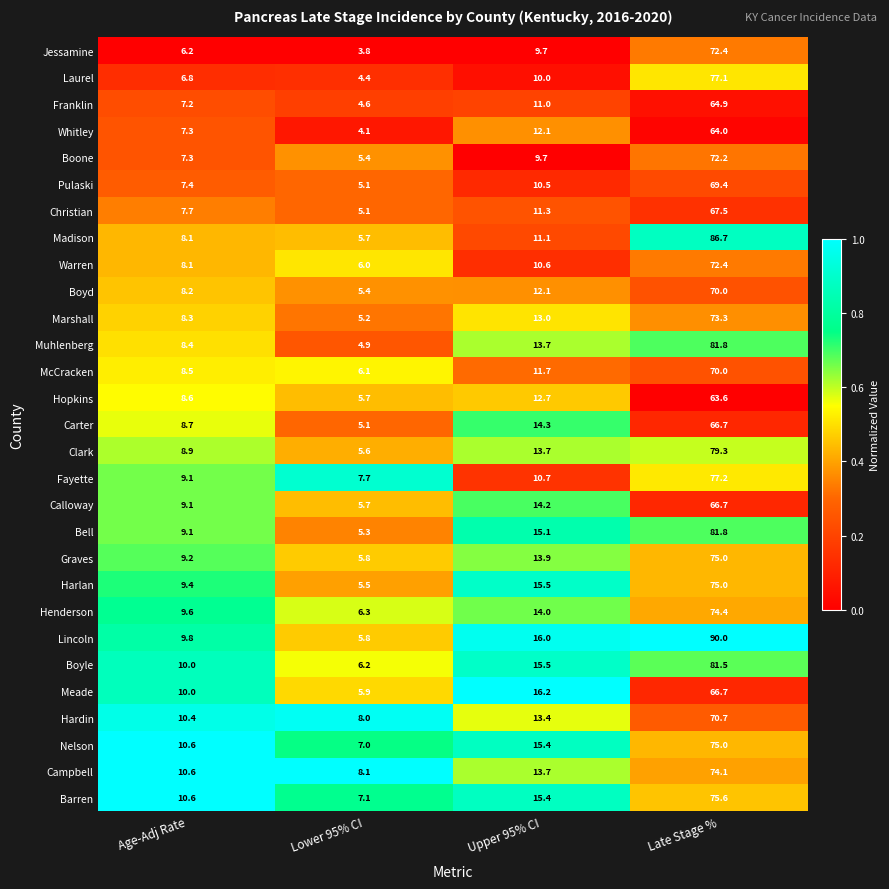

Where is Jessamine nearest to the value 38?

Upper 95% CI